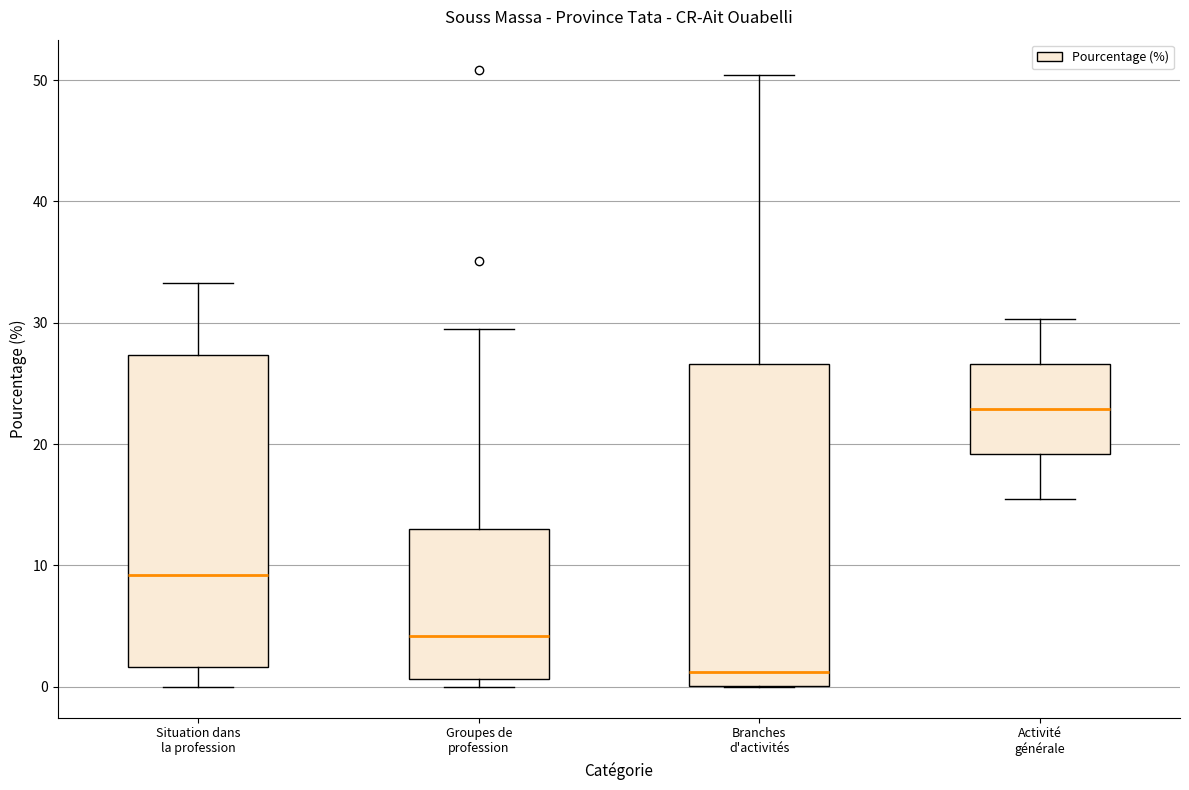

Which box's median line is the lowest?

Branches d'activités